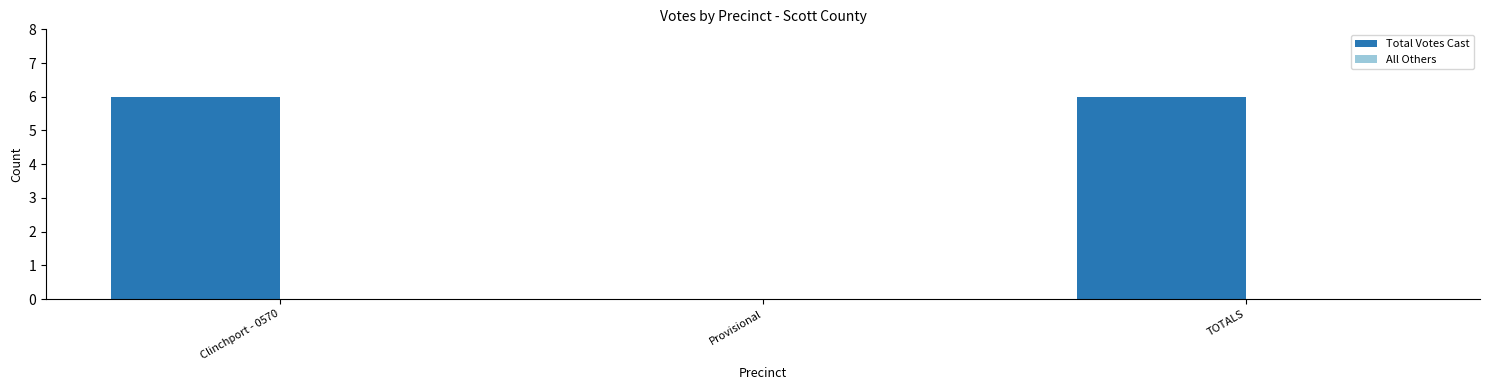

True or false: the data shows -3 at Provisional.

False